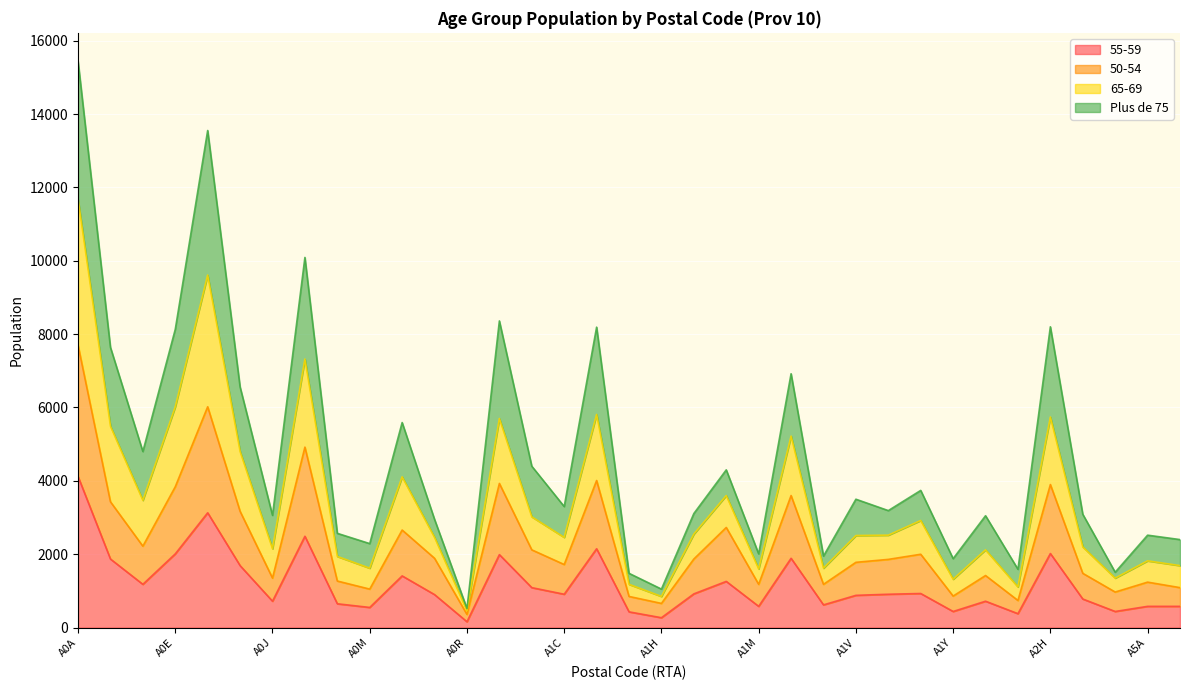

At which category is the sum across all series the highest?

A0A